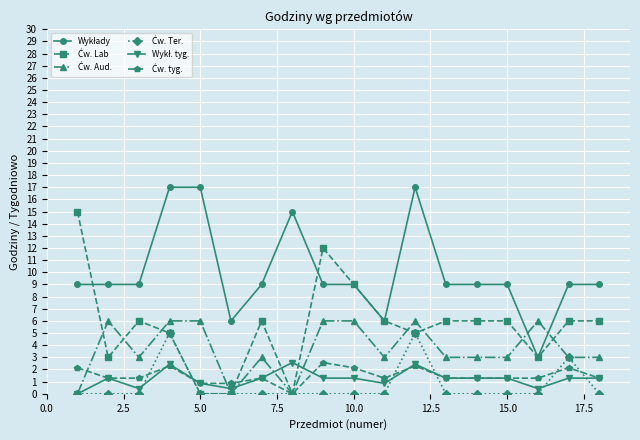

Count the number of data series in this chart.

6